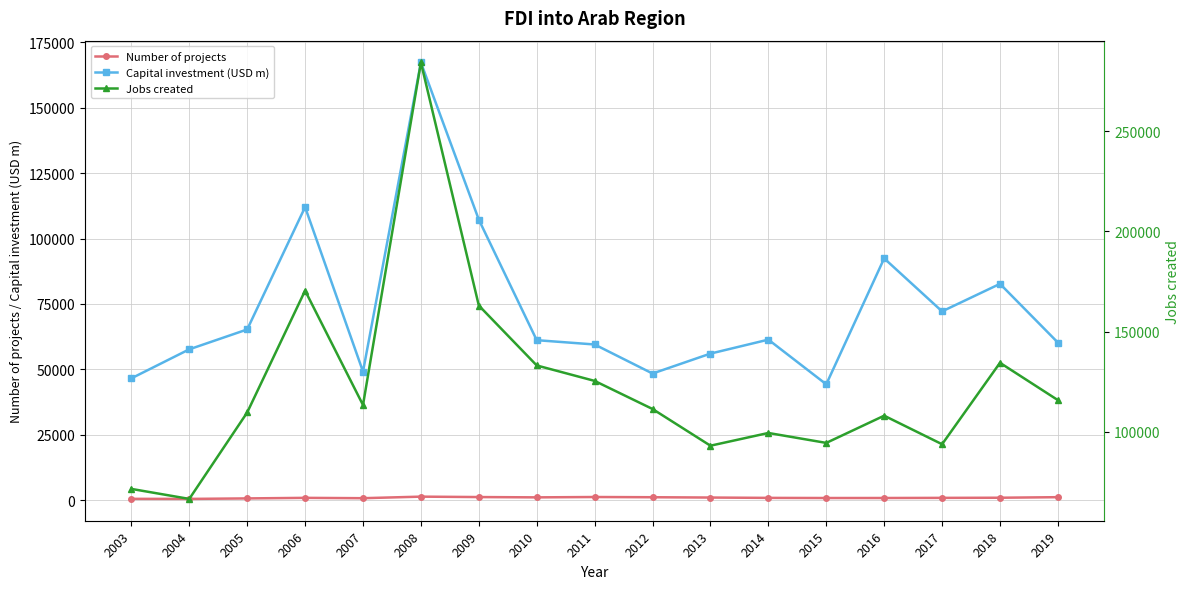

Rank the series by their maximum value, from lowest to highest.

Number of projects, Capital investment (USD m), Jobs created